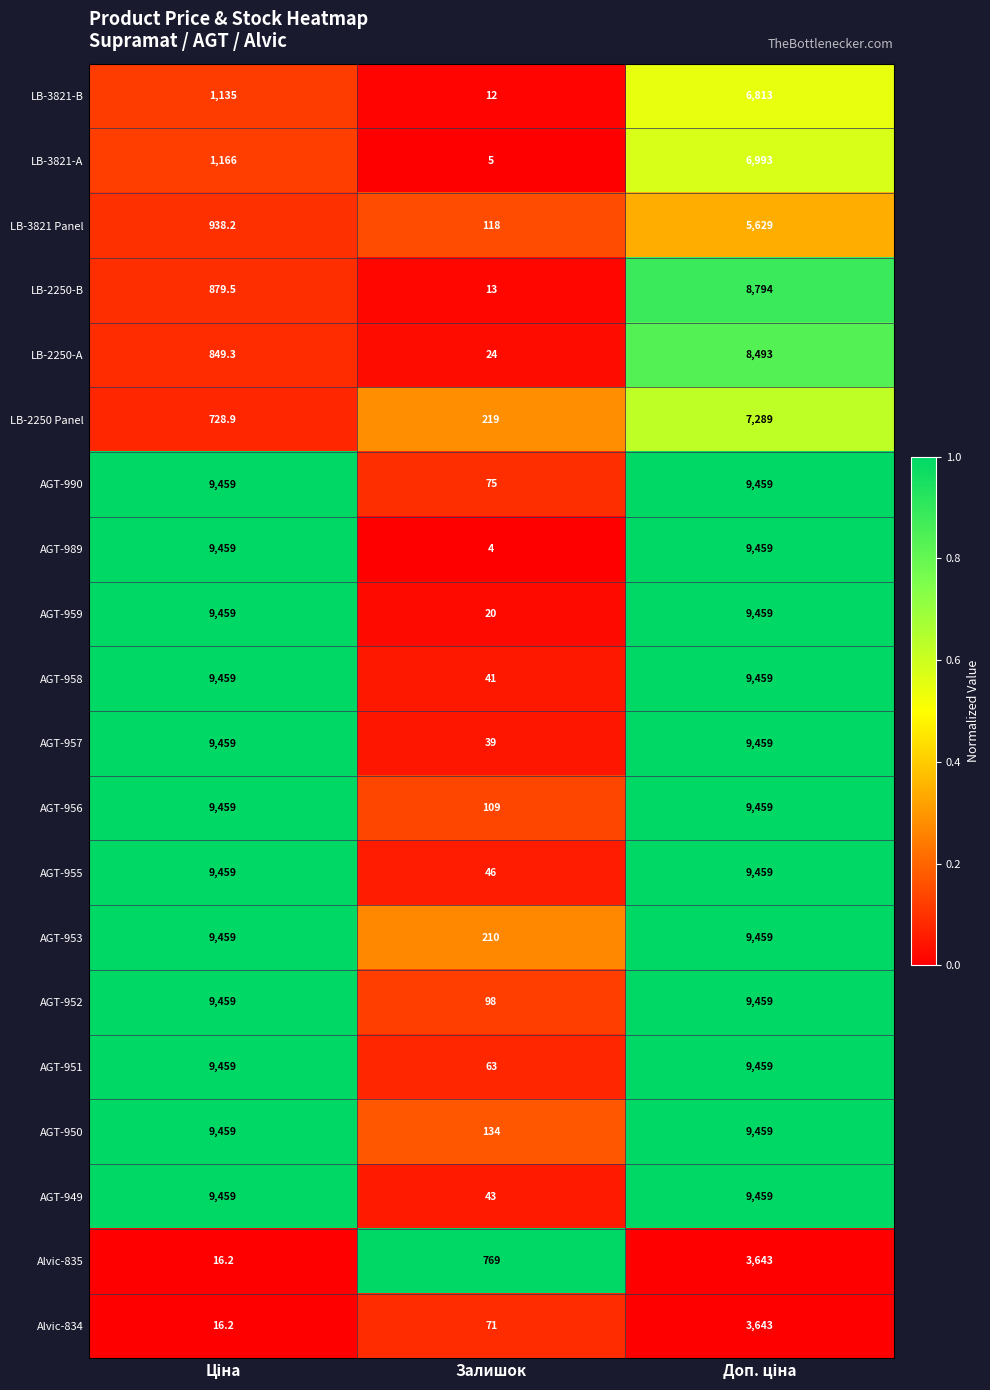

What is the smallest value displayed?

4.0